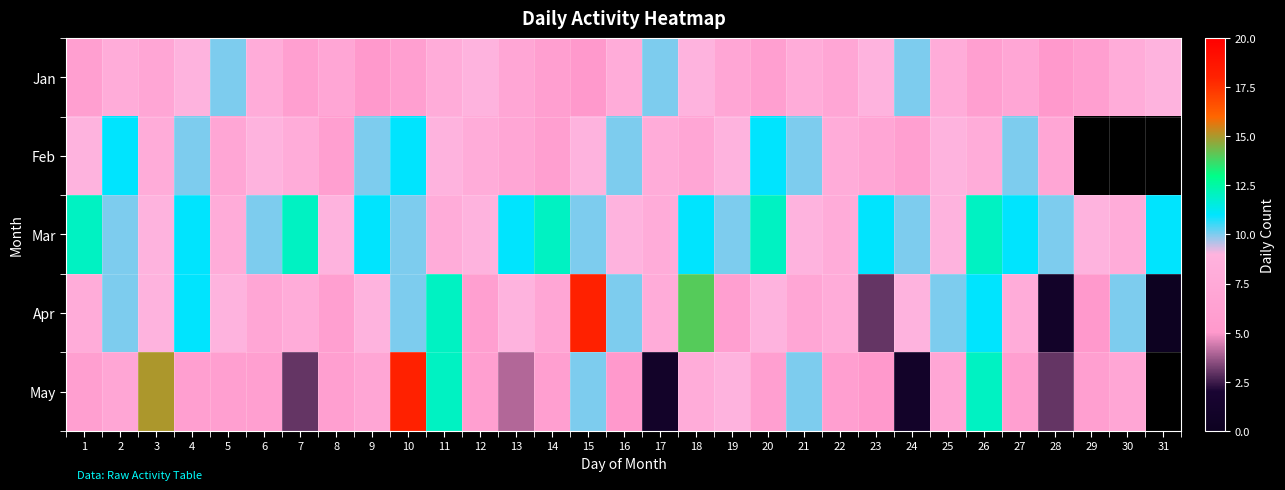

How many Feb values are between 7 and 10?

22